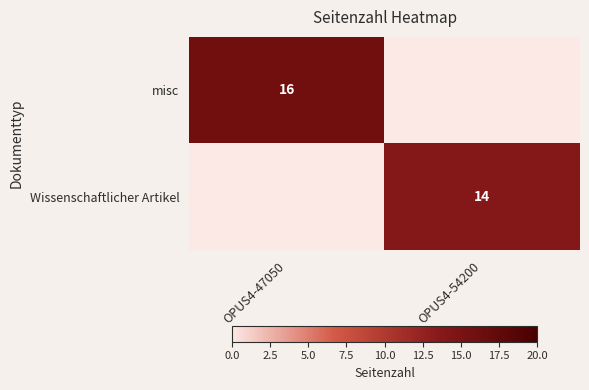

Is the value of misc at OPUS4-47050 greater than the value of Wissenschaftlicher Artikel at OPUS4-54200?

Yes